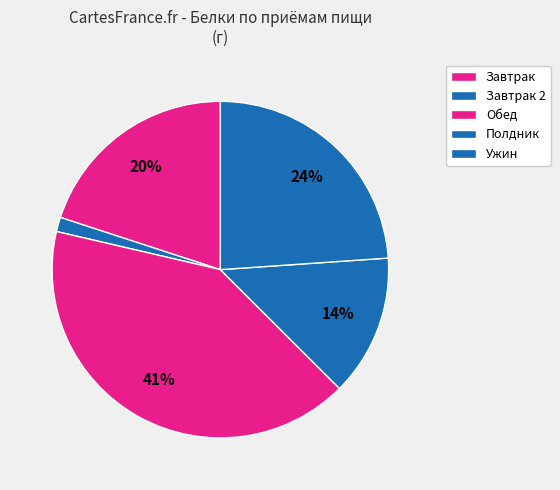

Count the number of slices in the pie.

5